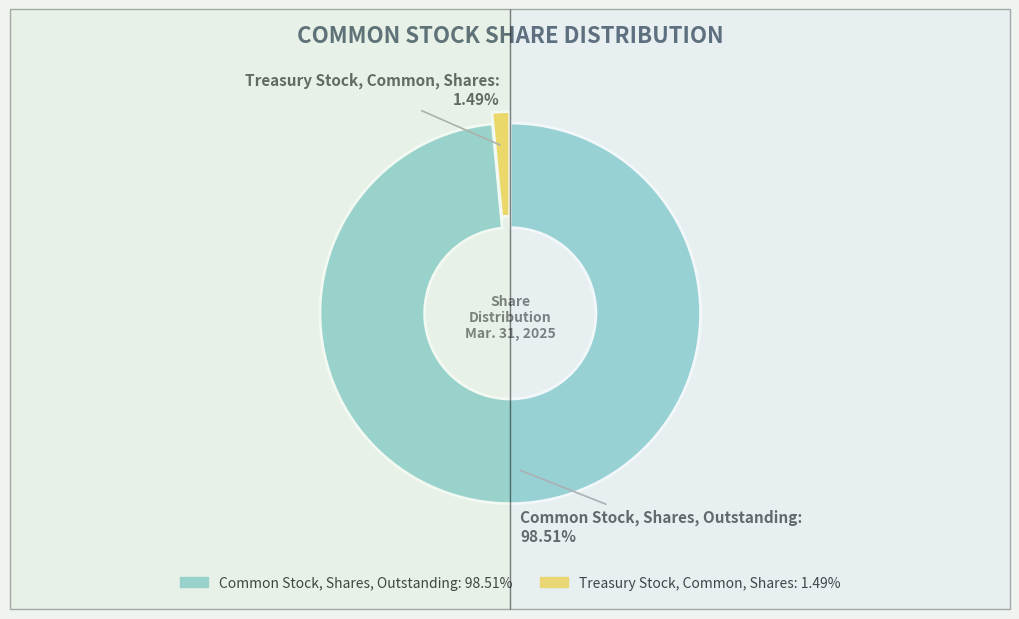

Is it true that Treasury Stock, Common, Shares is 14% of the pie?

False